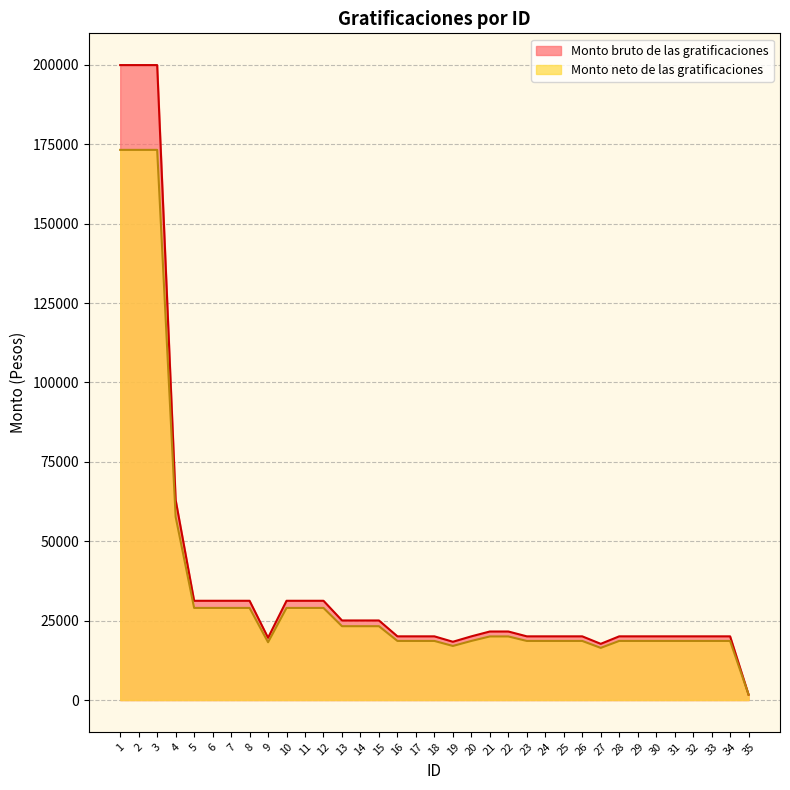

Between 13 and 8, which is larger?

8